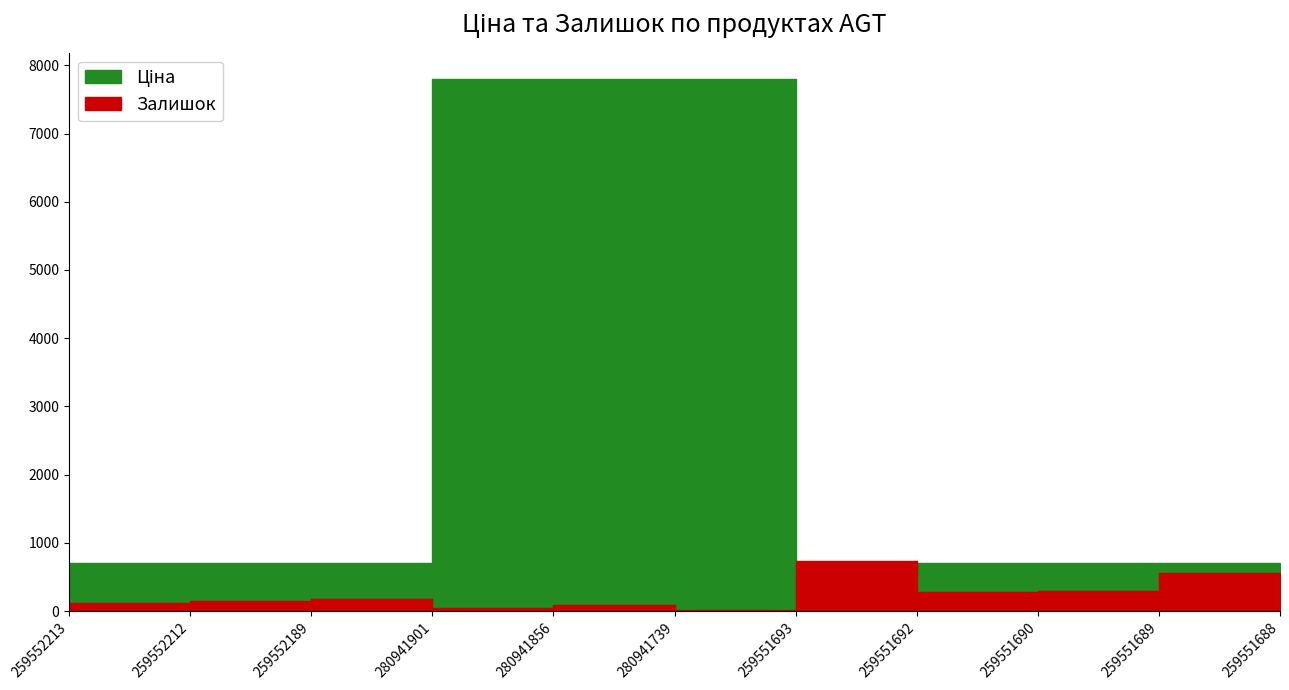

What is the average value of the Залишок series?

249.6